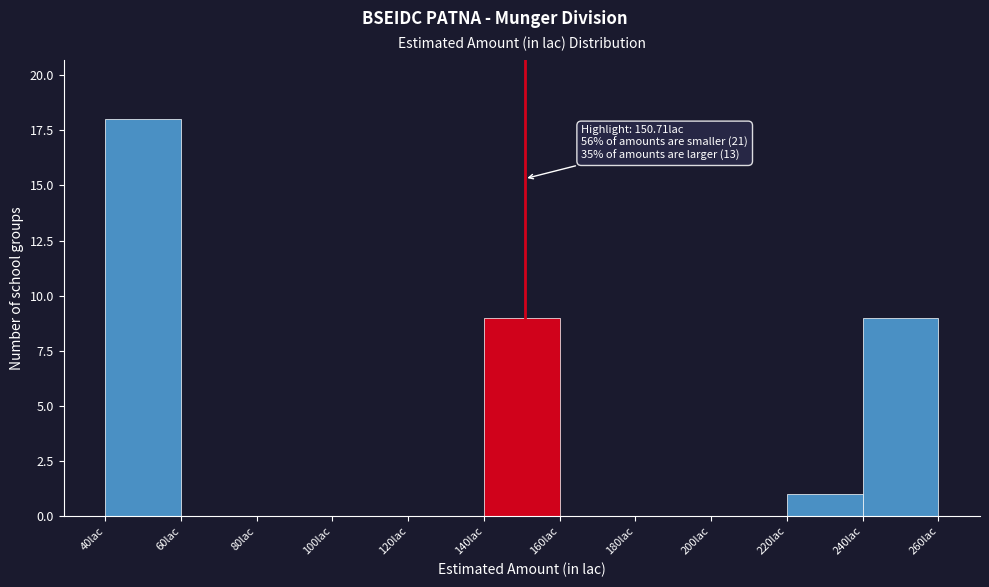

Over which range of the x-axis is the bar tallest?

40 to 60